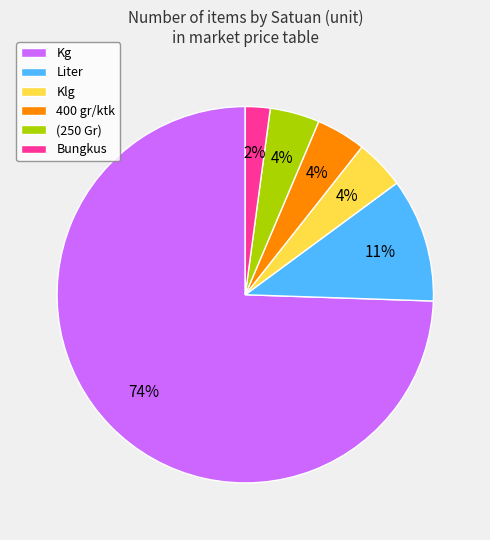

The Bungkus slice represents 2% of the pie. True or false?

True